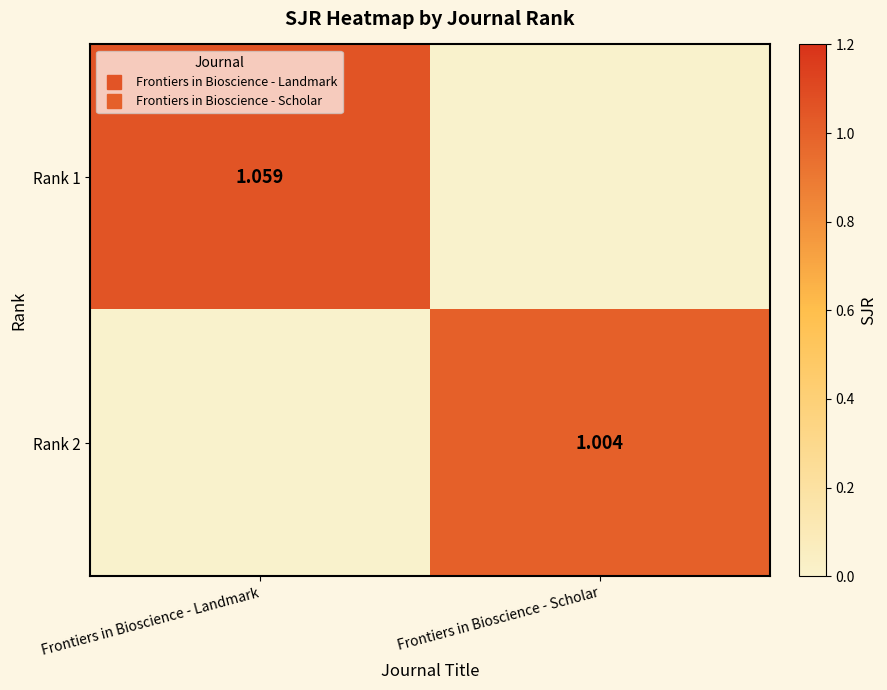

At which label is Rank 1 closest to 0?

Frontiers in Bioscience - Scholar